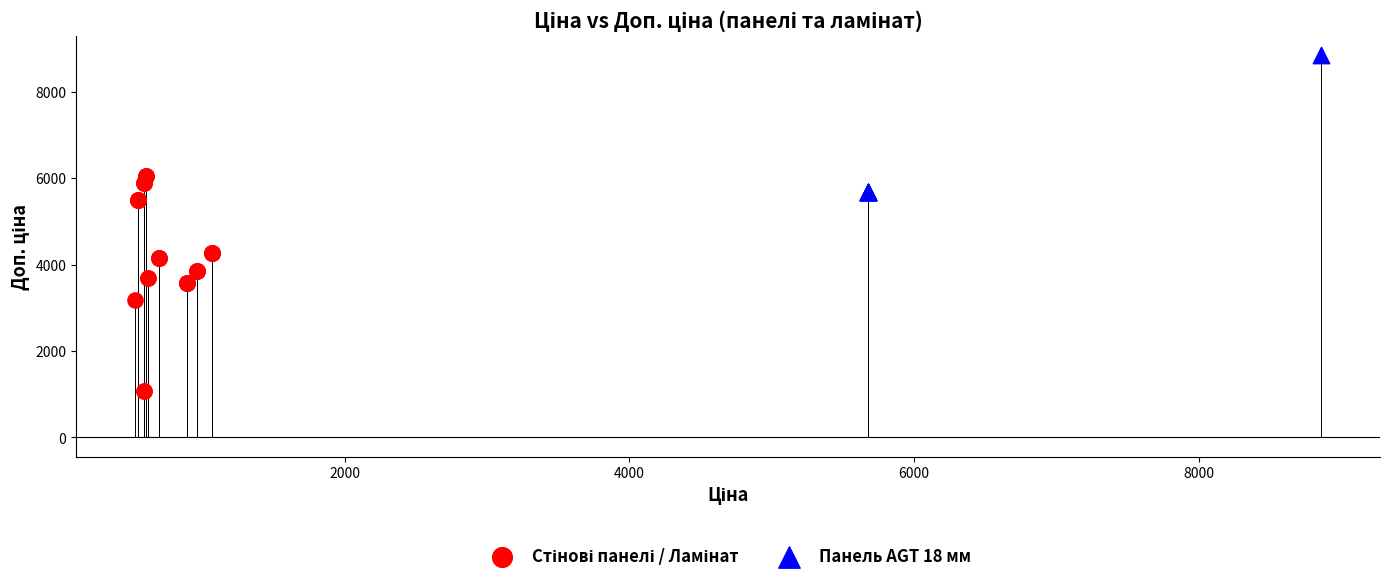

Which series contains the highest Y value?

Панель AGT 18 мм